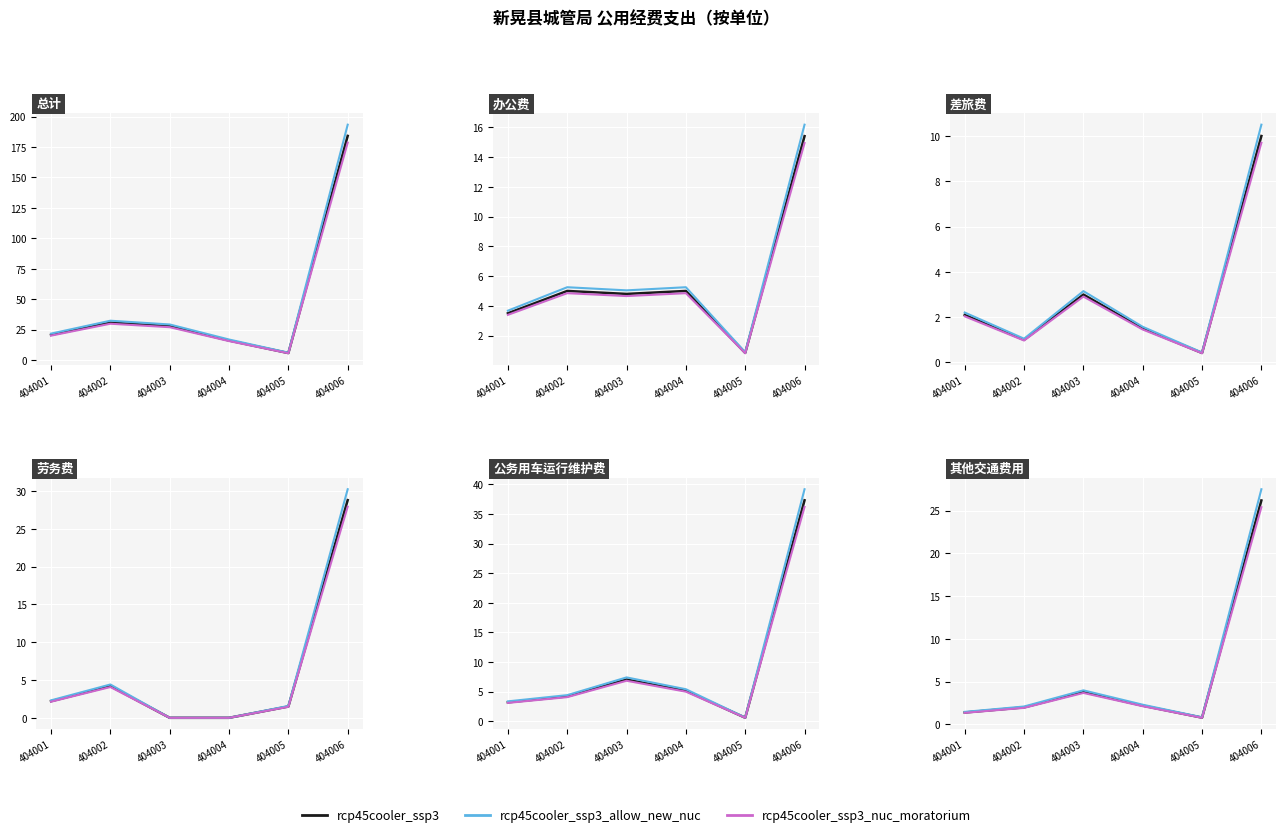

At 404004, list the series in order from largest to smallest.

rcp45cooler_ssp3_allow_new_nuc, rcp45cooler_ssp3, rcp45cooler_ssp3_nuc_moratorium